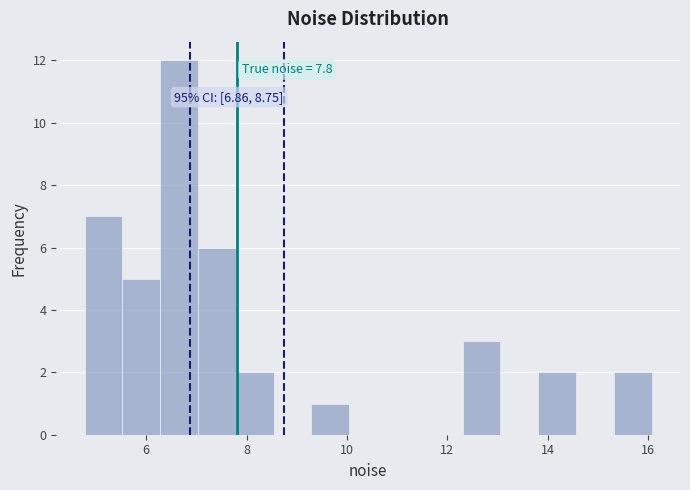

Around what value on the x-axis is the tallest bar? Give the approximate position of its centre, as read against the axis.

6.6